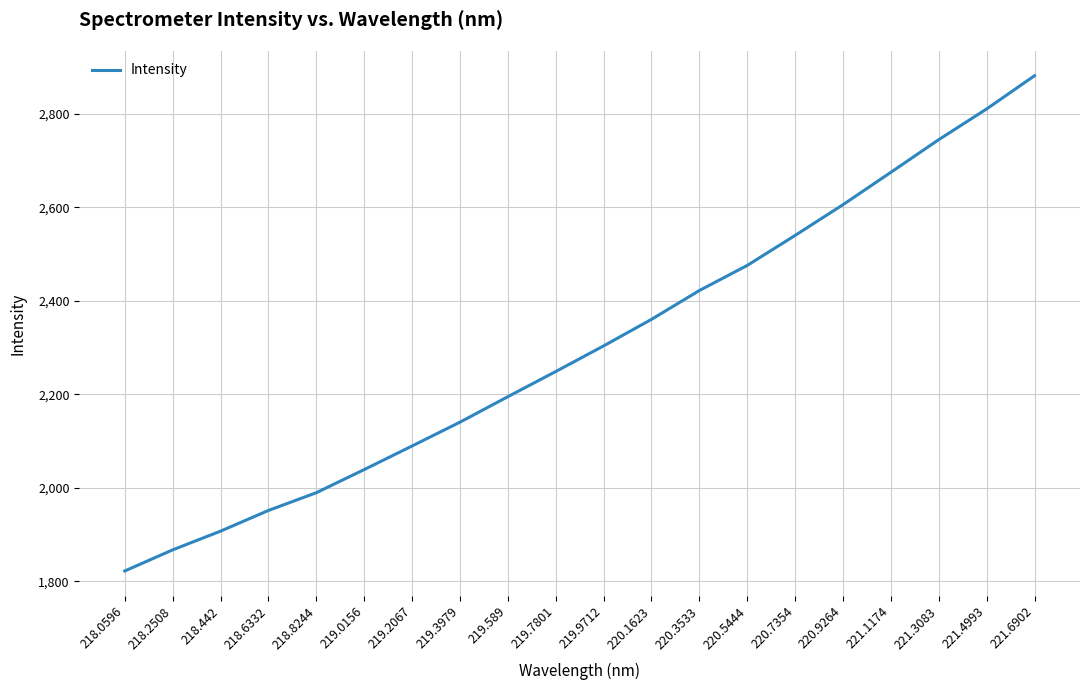

What is the average value?

2303.6